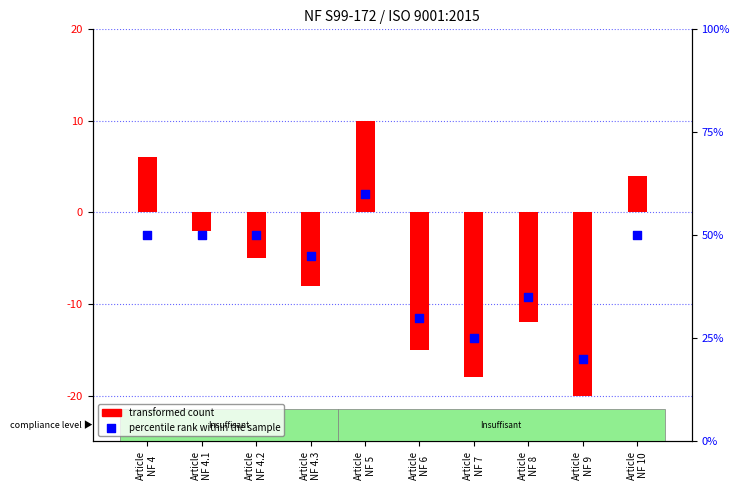

At how many categories does at least one series exceed 44?

6